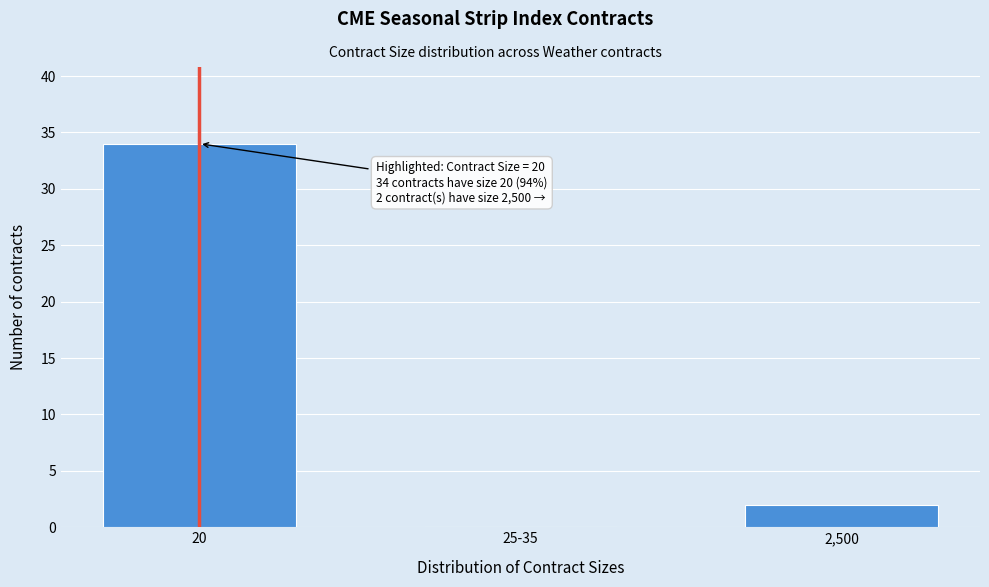

Reading right to left, list all the values displayed in this chart.

2,500=2	25-35=0	20=34